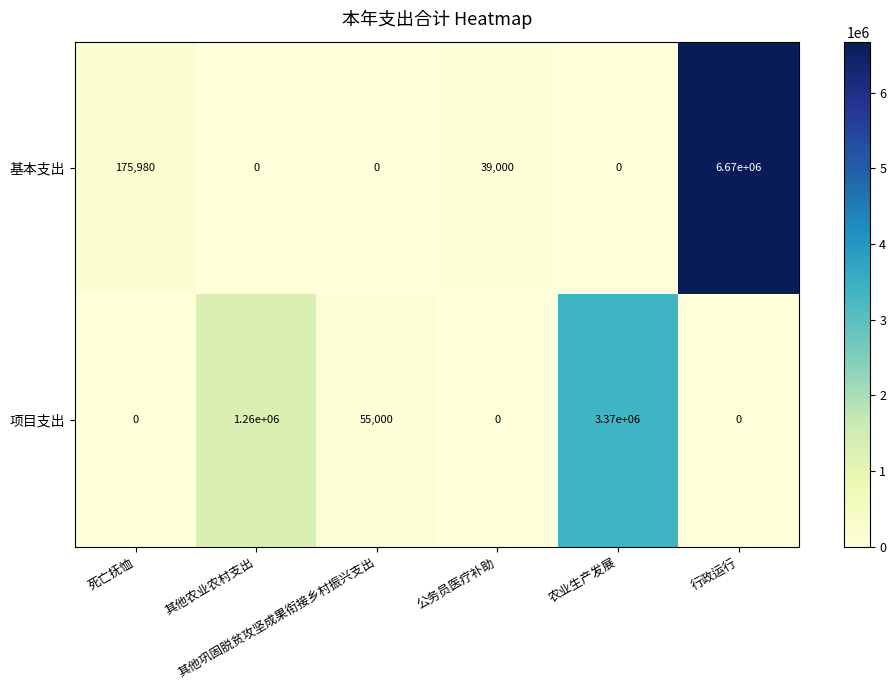

What is the sum of all 项目支出 values?

4685000